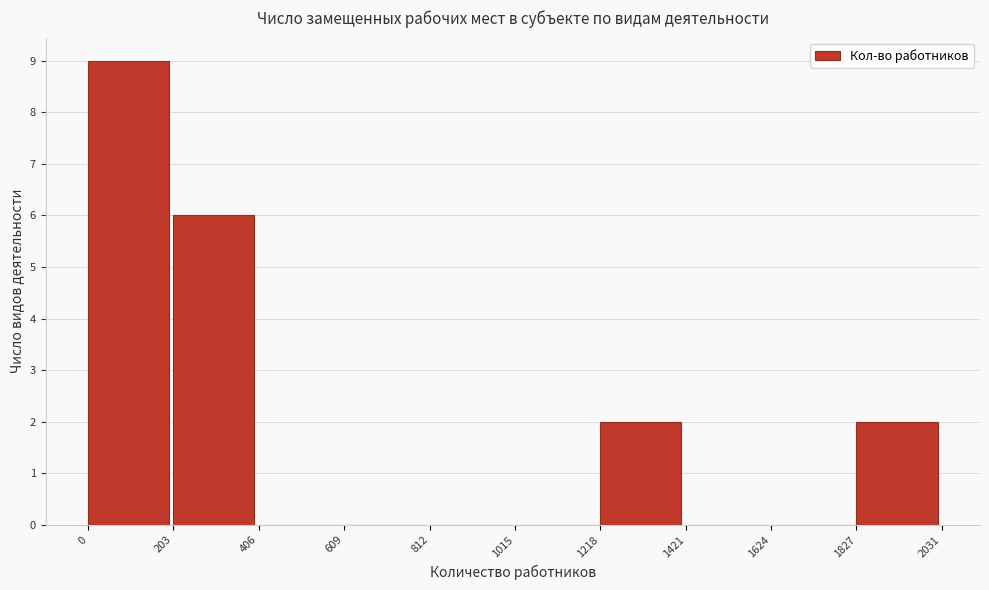

How tall is the bar that spans 1218 to 1421 on the x-axis? The values are not printed on the chart, so give them approximately, as read against the axis.

2